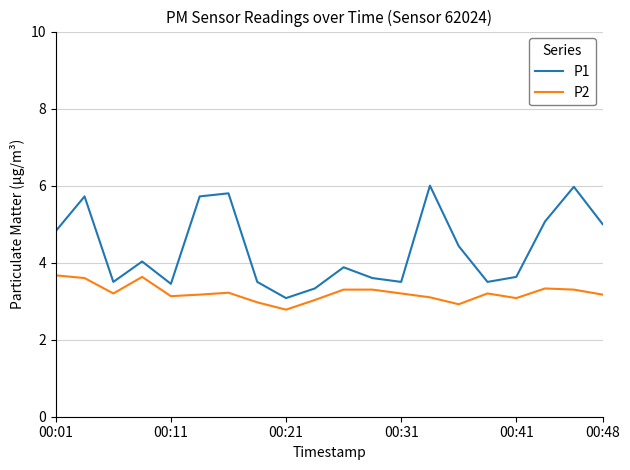

What is the maximum value for P2?

3.7